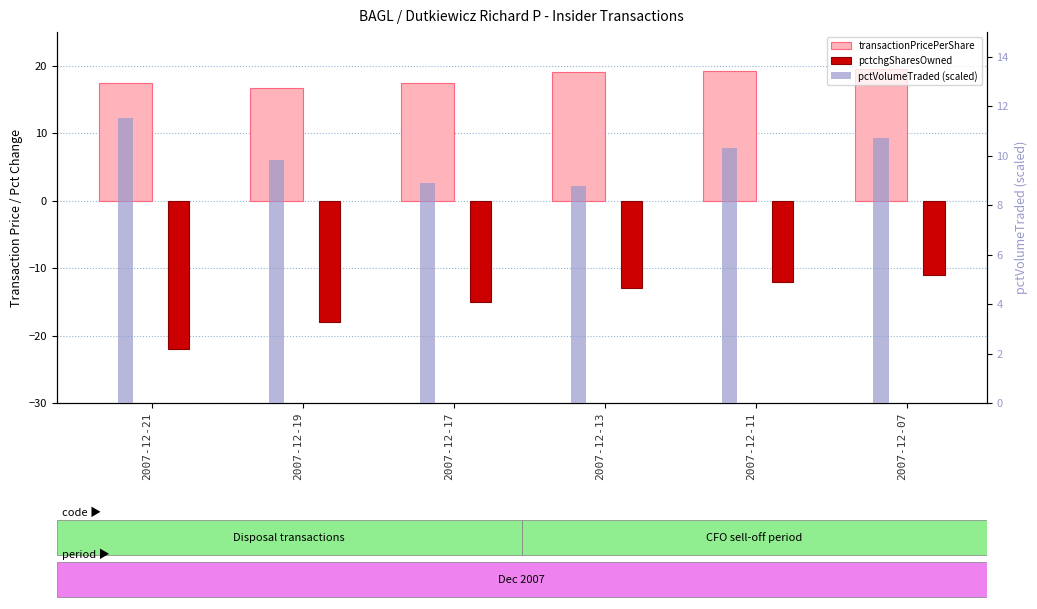

Is it true that transactionPricePerShare equals 10.9 at 2007-12-17?

False